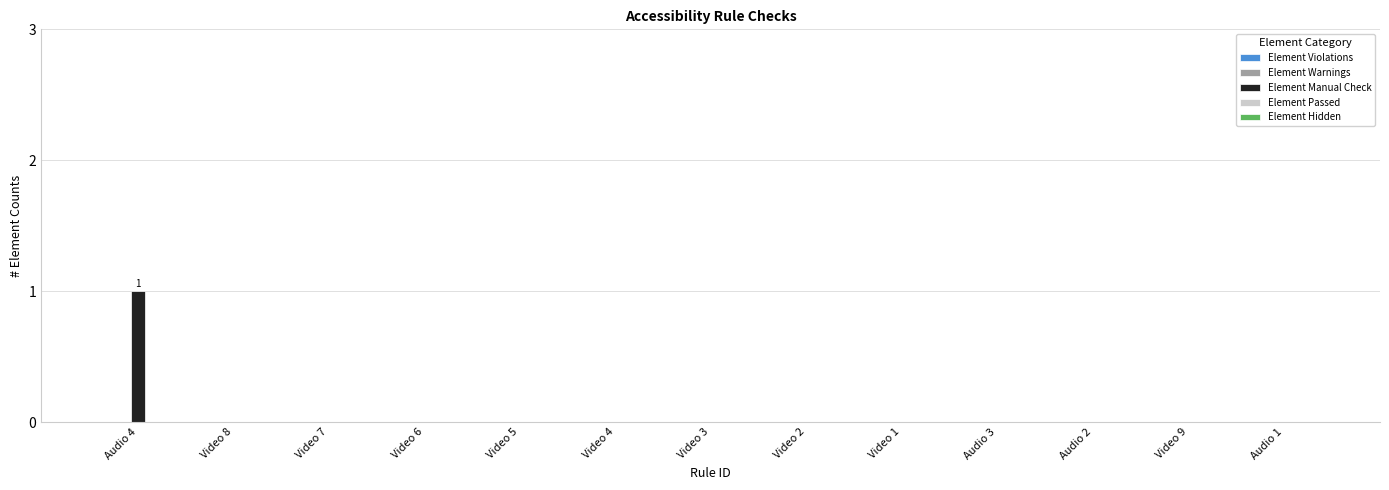

True or false: the data shows 0 at Video 1.

True